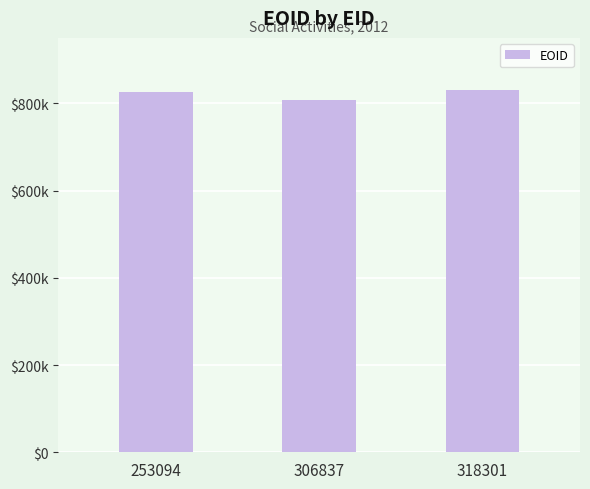

What is the value of the 2nd bar from the left?

806918